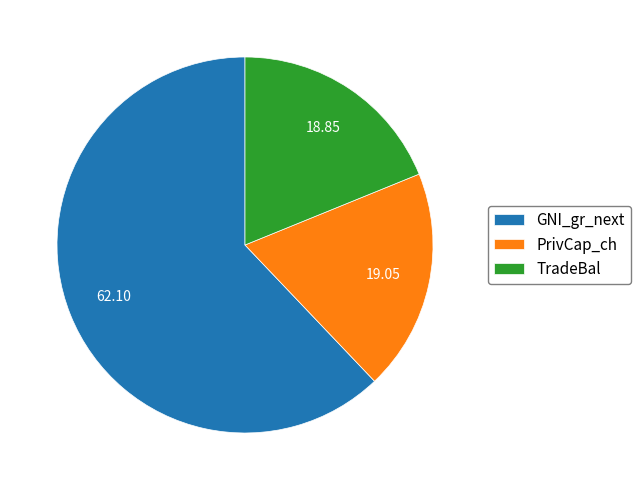

Count the number of slices in the pie.

3